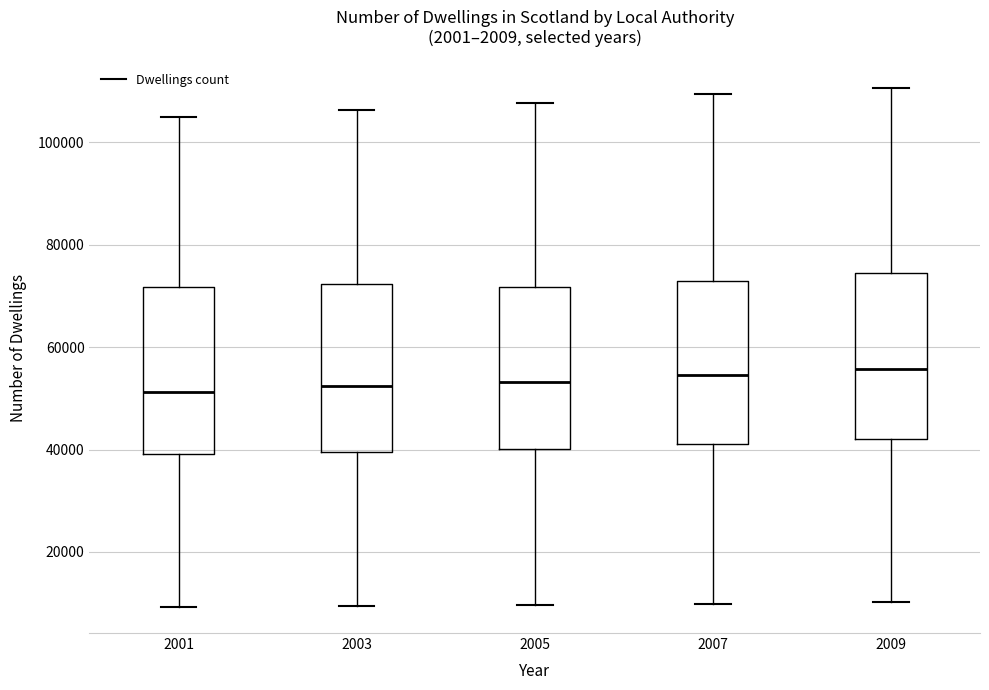

Reading left to right, transcribe this box plot: for each box, give where its median line is, the range the box spans, and where its two whiskers end, as read against the y-axis. The values are not printed on the chart, so give them approximately, as read against the axis.

2001: median 52000, box 40000 to 72000, whiskers 10000 to 106000
2003: median 52000, box 40000 to 72000, whiskers 10000 to 106000
2005: median 54000, box 40000 to 72000, whiskers 10000 to 108000
2007: median 54000, box 42000 to 72000, whiskers 10000 to 110000
2009: median 56000, box 42000 to 74000, whiskers 10000 to 110000